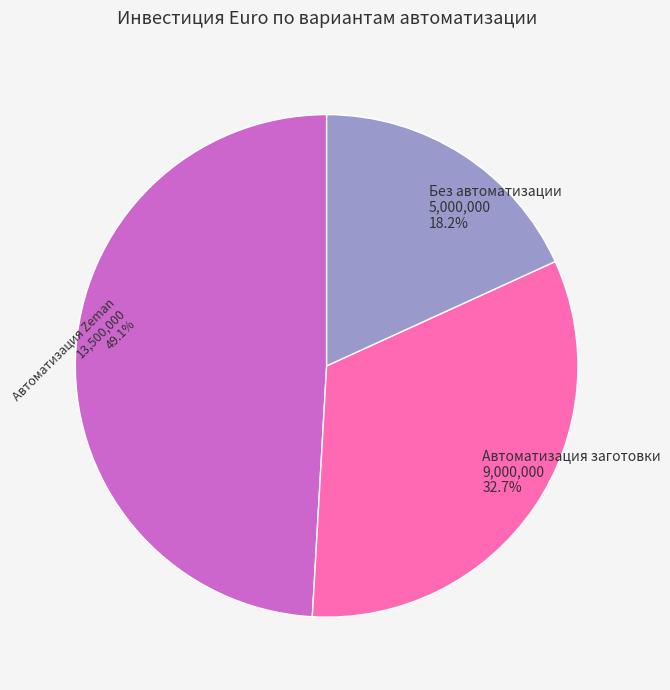

Is it true that Без автоматизации is 12% of the pie?

False